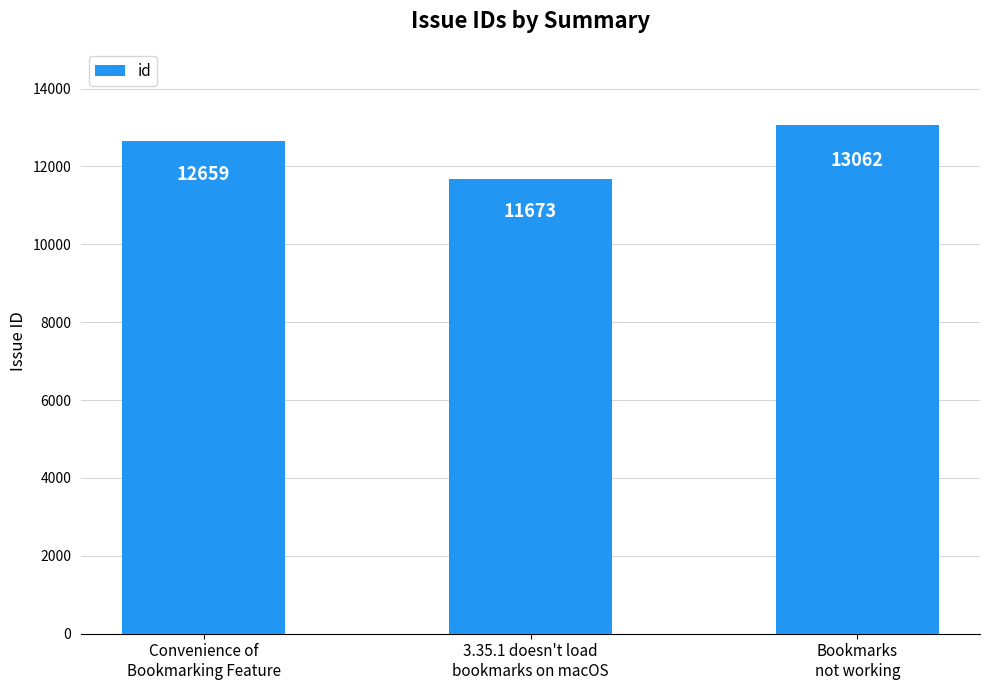

Where is the data nearest to the value 12367?

Convenience of
Bookmarking Feature